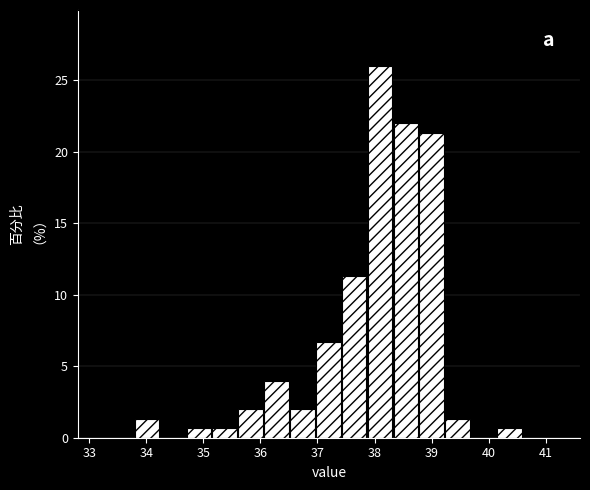

Reading left to right, list every bar in this chart as the range it spans on the x-axis followed by its height. Neither the bar edges nor the heights are printed on the chart, so give them approximately, as read against the axes.

33.8 to 34.3: 1.5
34.3 to 34.7: 0
34.7 to 35.2: 0.5
35.2 to 35.6: 0.5
35.6 to 36.1: 2.0
36.1 to 36.5: 4.0
36.5 to 37.0: 2.0
37.0 to 37.4: 6.5
37.4 to 37.9: 11.5
37.9 to 38.3: 26.0
38.3 to 38.8: 22.0
38.8 to 39.2: 21.5
39.2 to 39.7: 1.5
39.7 to 40.1: 0
40.1 to 40.6: 0.5